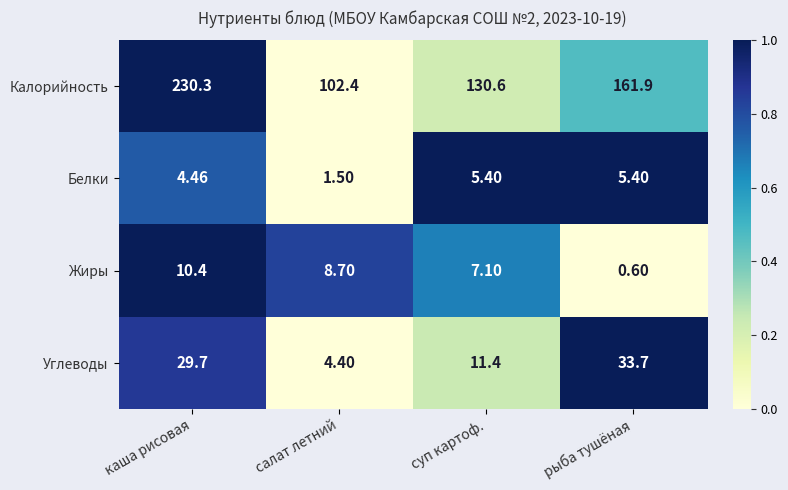

Between суп картоф. and рыба тушёная, which series saw the biggest shift?

Калорийность